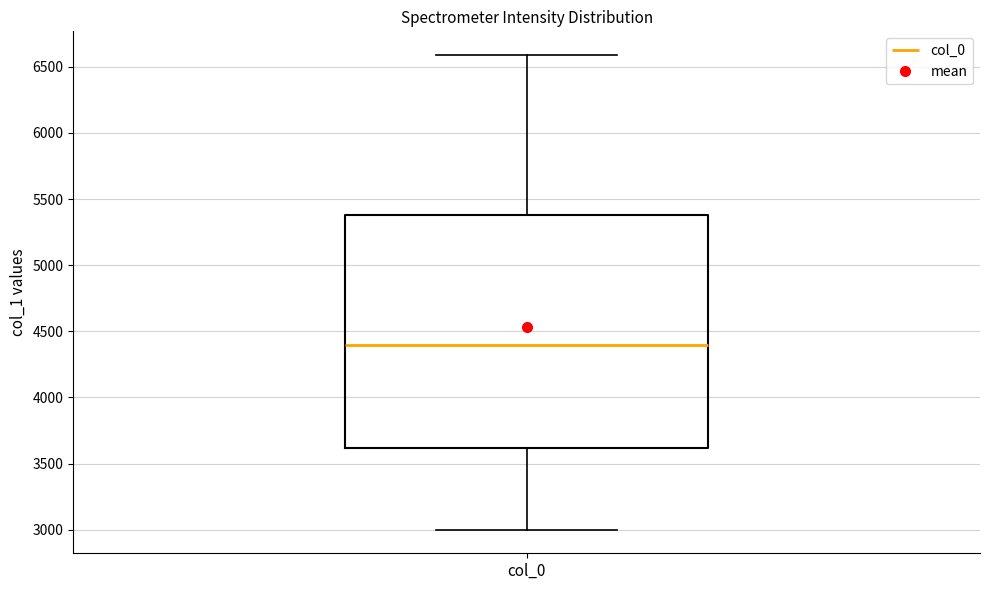

Transcribe this box plot: give where the median line is, the range the box spans, and where the two whiskers end, as read against the y-axis. The values are not printed on the chart, so give them approximately, as read against the axis.

median 4400, box 3600 to 5400, whiskers 3000 to 6600